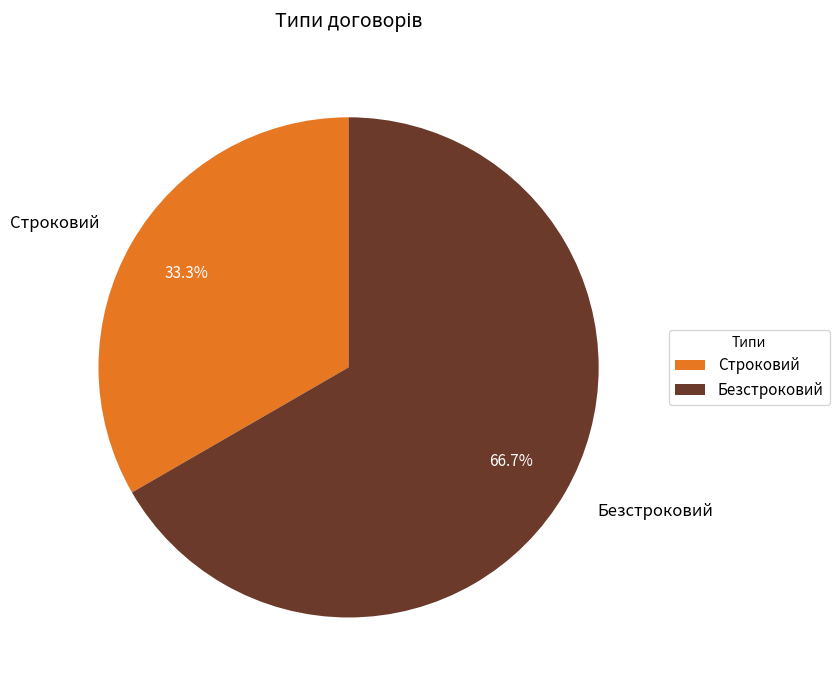

How many slices are in this pie chart?

2